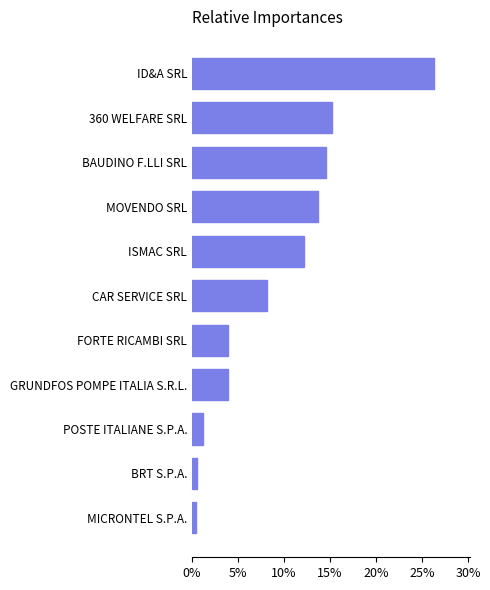

How many data points are above 8?

6